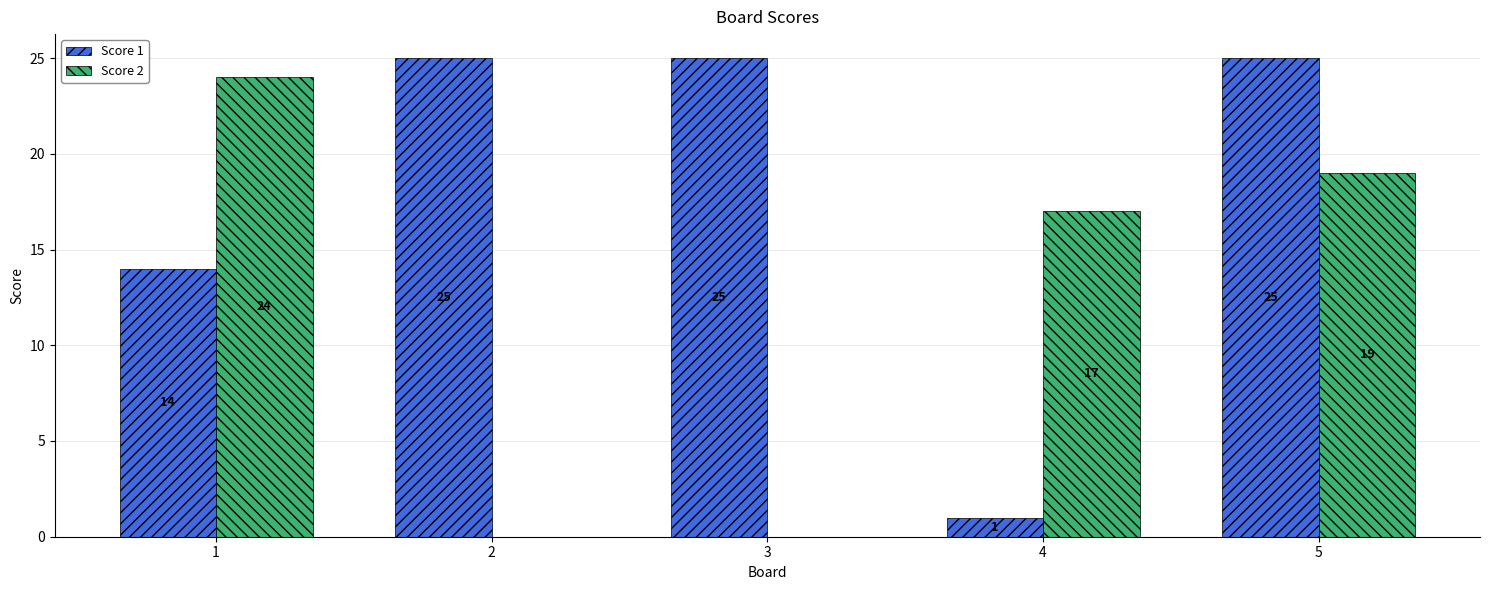

How many Score 1 values are between 14 and 25?

4